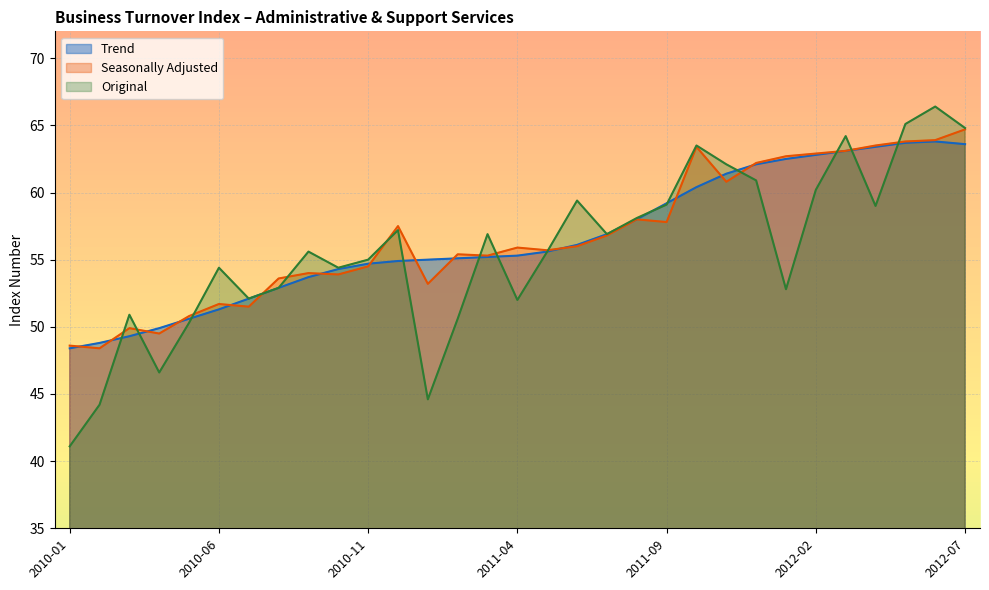

Where is the first local maximum for Trend?

2012-06